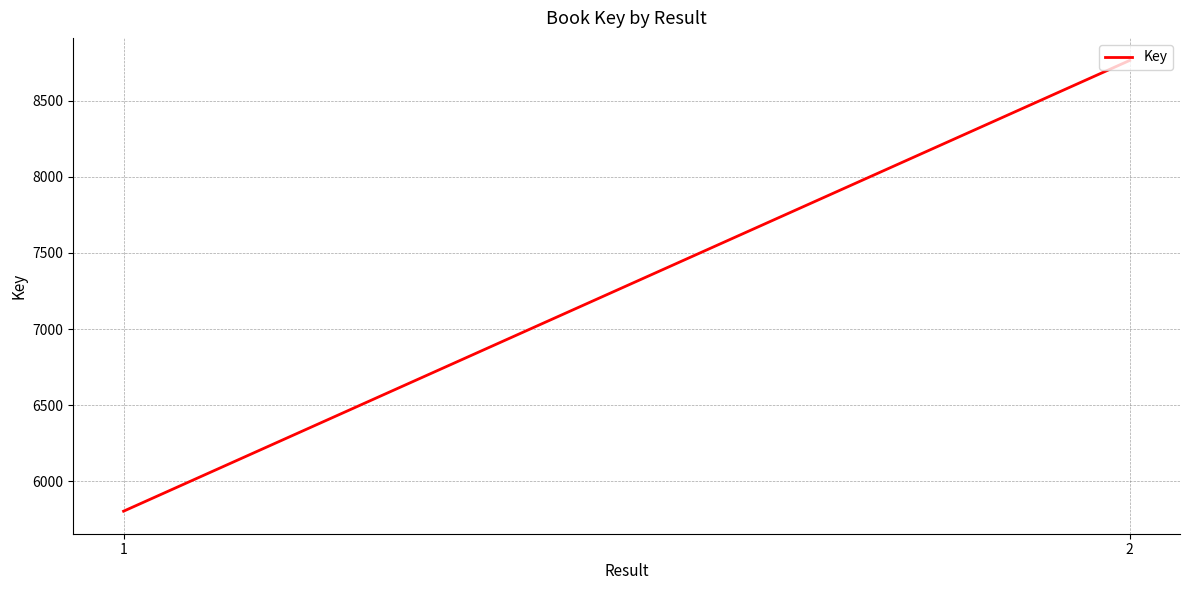

At which category does the chart reach its minimum across all series?

1